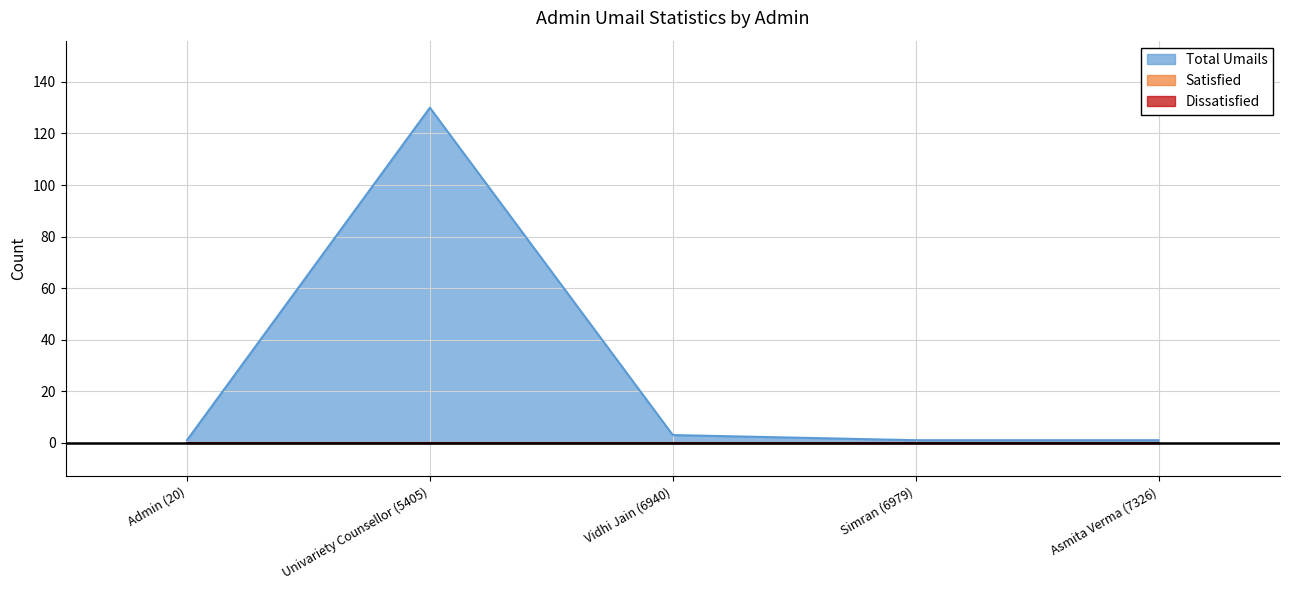

What is the total value across all series at Simran (6979)?

1